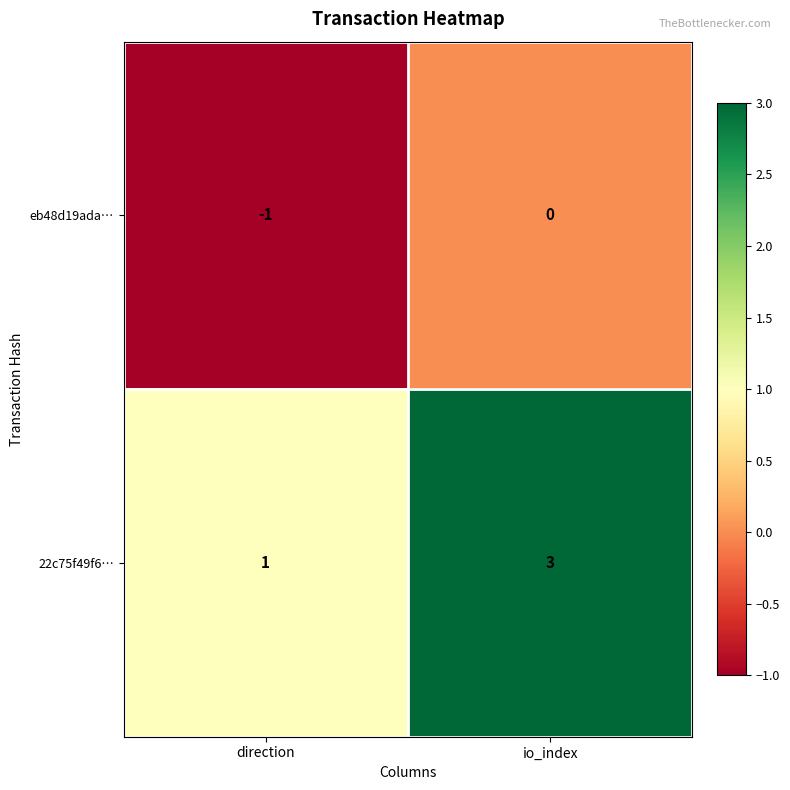

What is the maximum value shown in the chart?

3